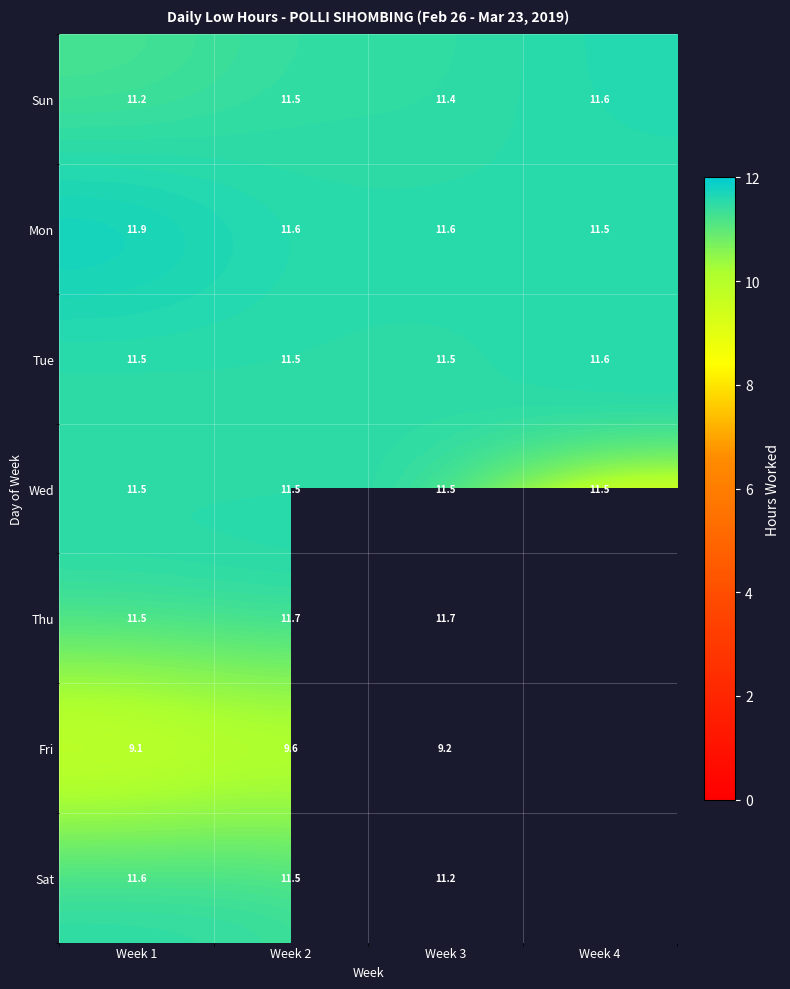

Is the value of Wed at Week 1 greater than the value of Sun at Week 3?

Yes